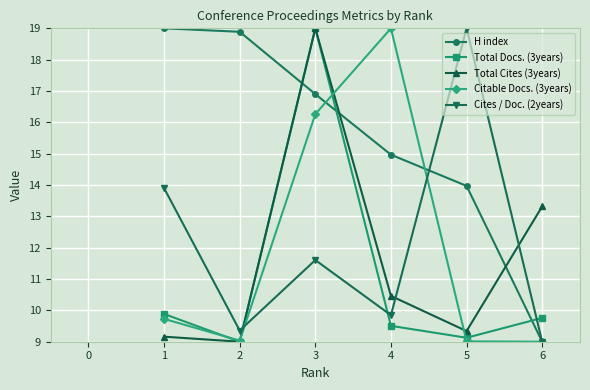

Is it true that H index equals 7.7 at 3?

False